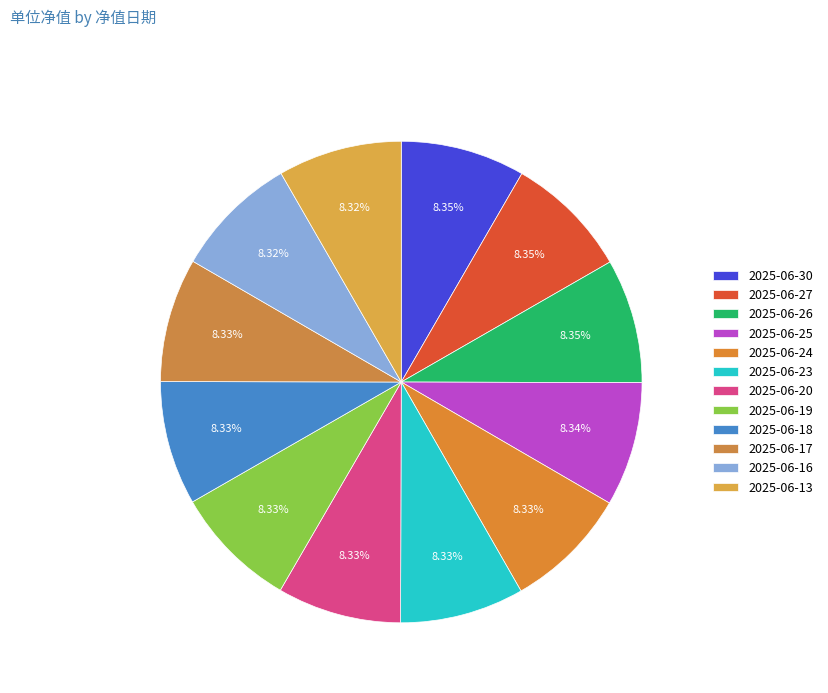

What percentage is the 2025-06-30 slice, to the nearest percent?

8%